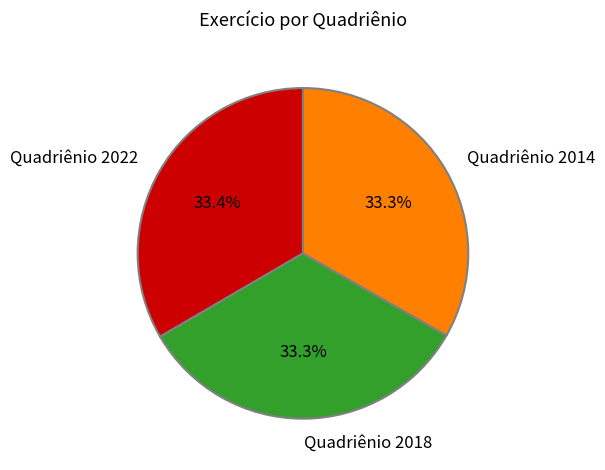

How many segments does this pie chart have?

3